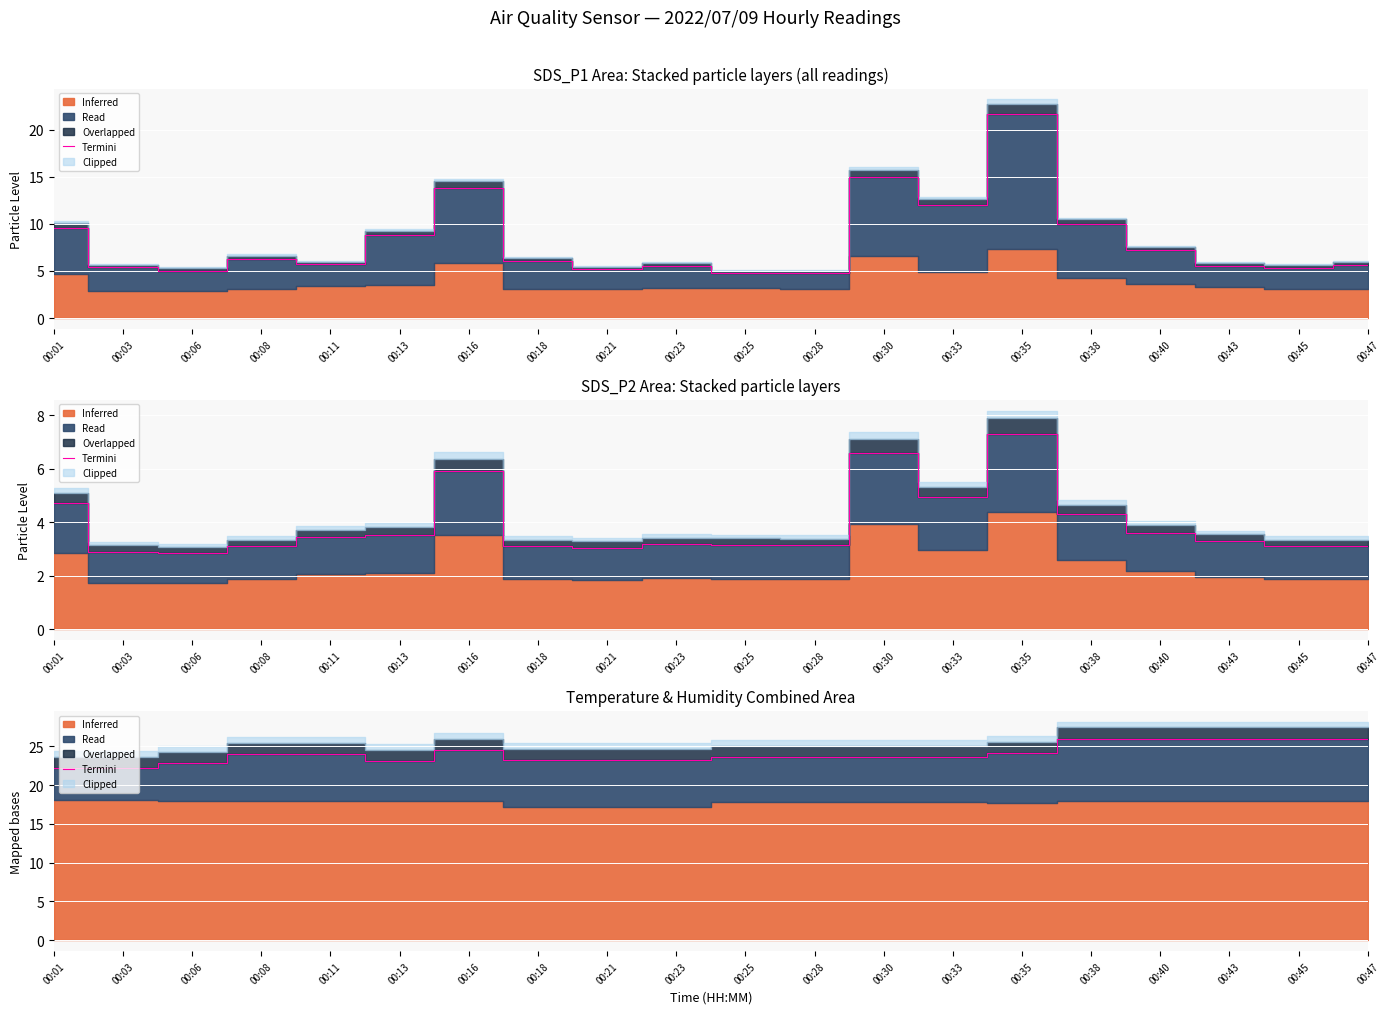

What is the change in value from 00:06 to 00:38?

+3.2